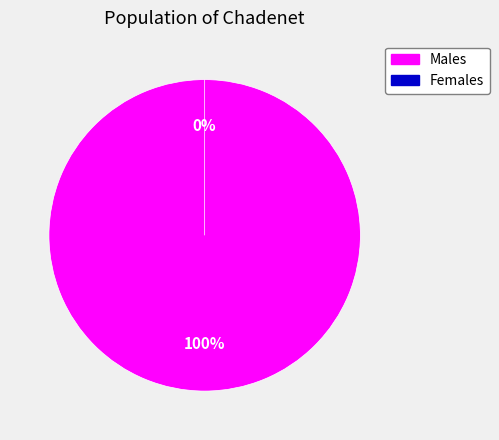

Does any single category account for the majority?

Yes